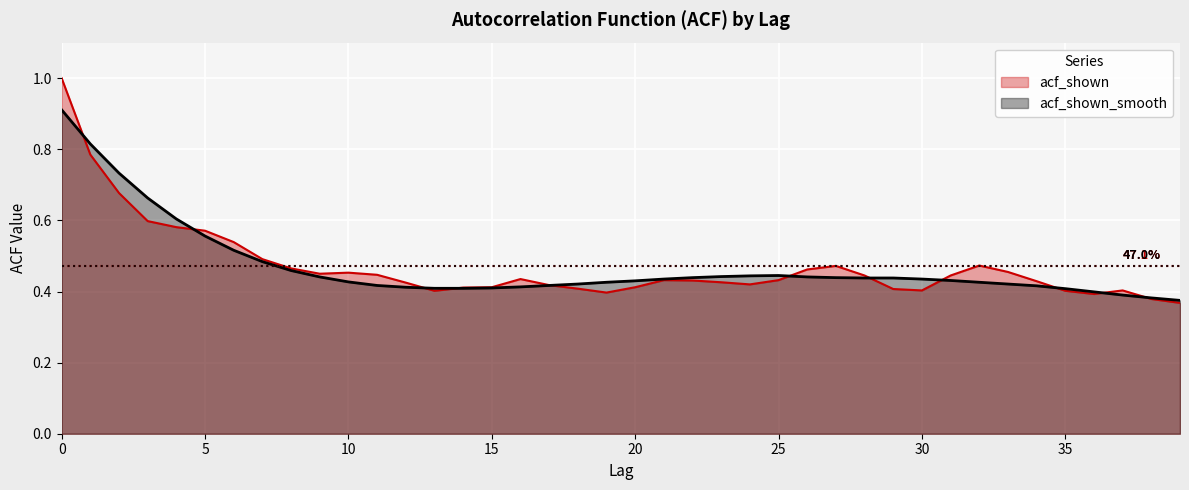

Count the number of data series in this chart.

2